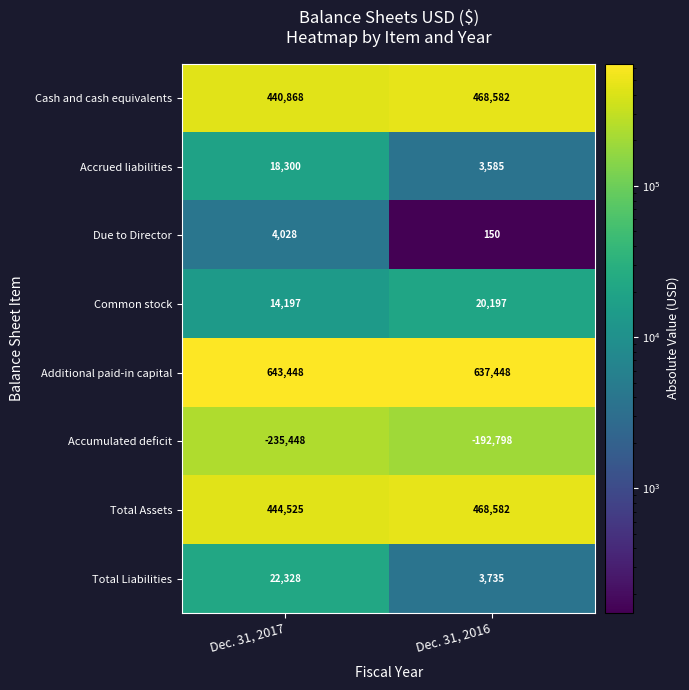

Reading right to left, what are all the values shown in this chart?

Cash and cash equivalents: 468582	440868
Accrued liabilities: 3585	18300
Due to Director: 150	4028
Common stock: 20197	14197
Additional paid-in capital: 637448	643448
Accumulated deficit: -192798	-235448
Total Assets: 468582	444525
Total Liabilities: 3735	22328